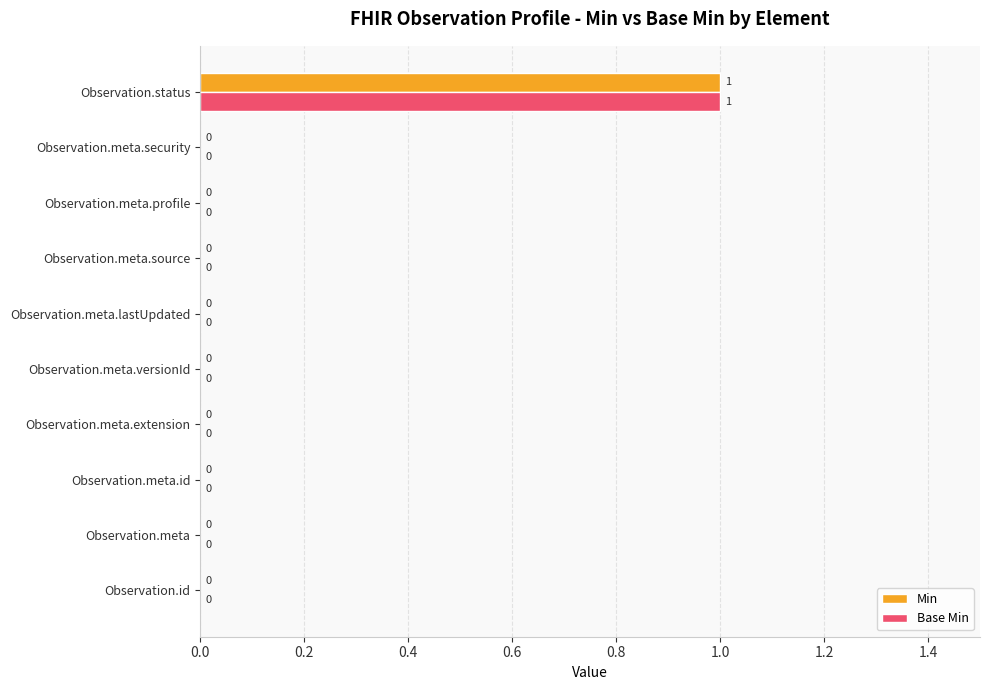

At which category is the sum across all series the highest?

Observation.status